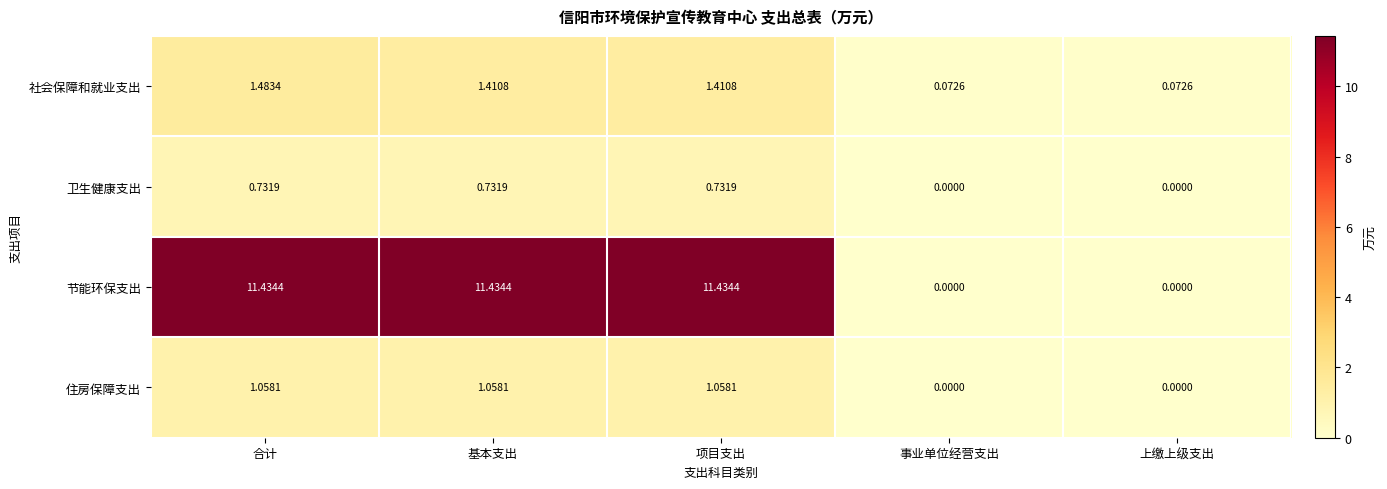

Where does the 节能环保支出 series first go above 11?

合计